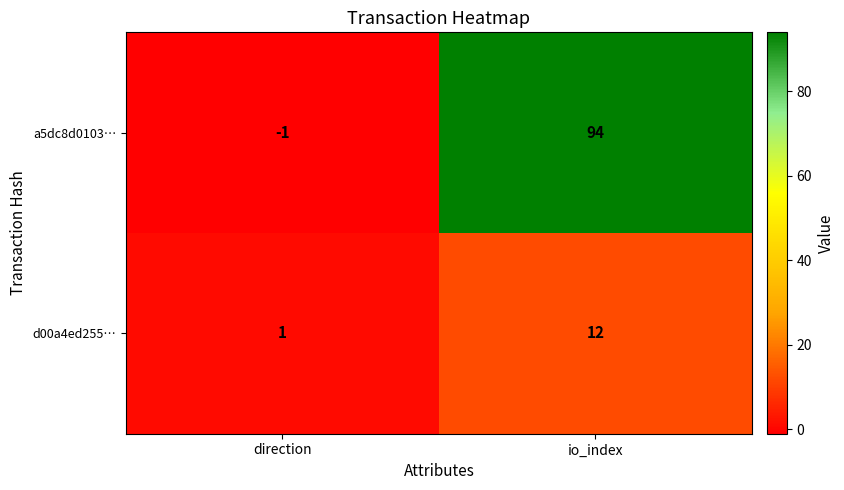

Rank the series by their maximum value, from lowest to highest.

d00a4ed255…, a5dc8d0103…